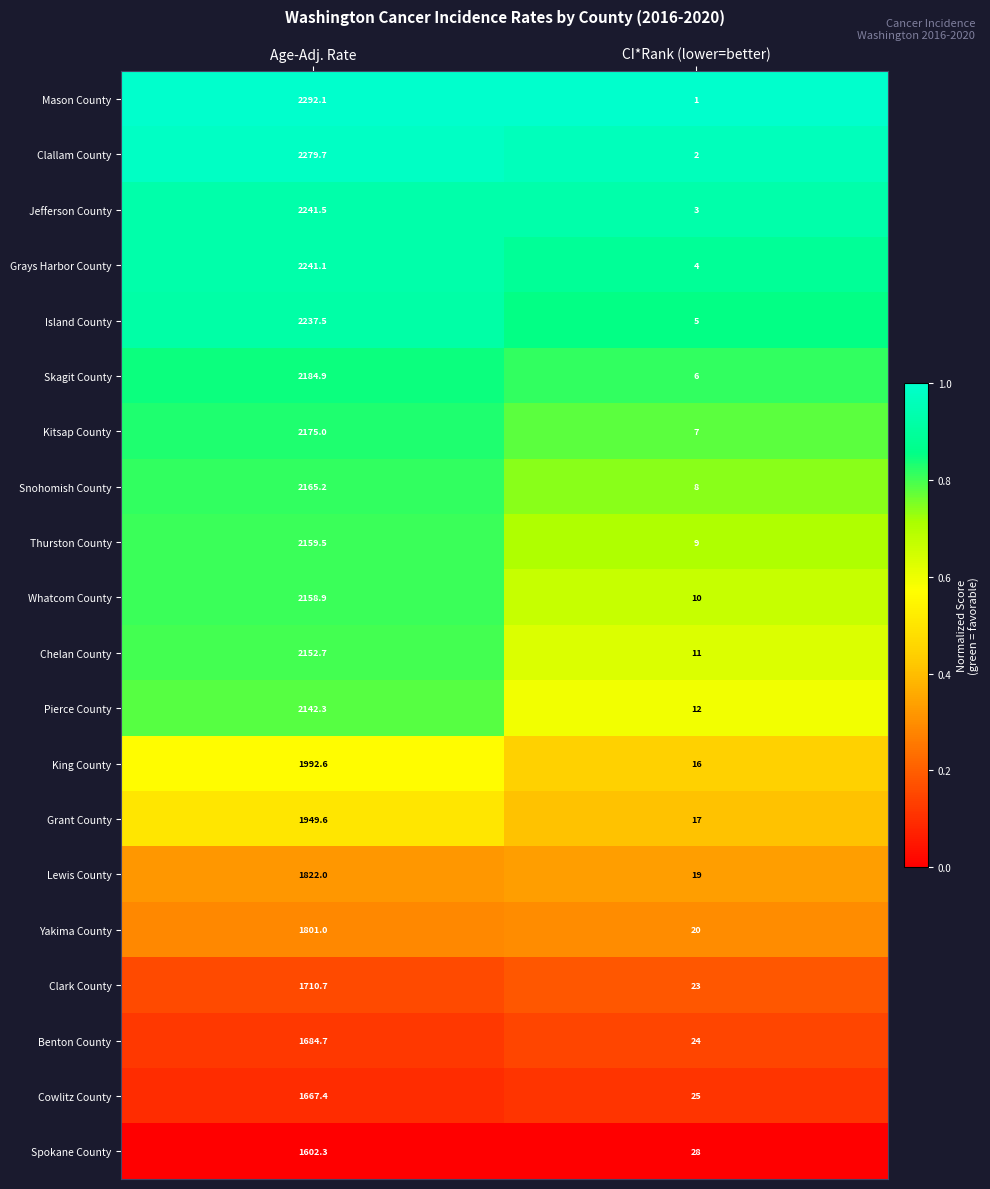

Which category has the highest value across all series?

Age-Adj. Rate